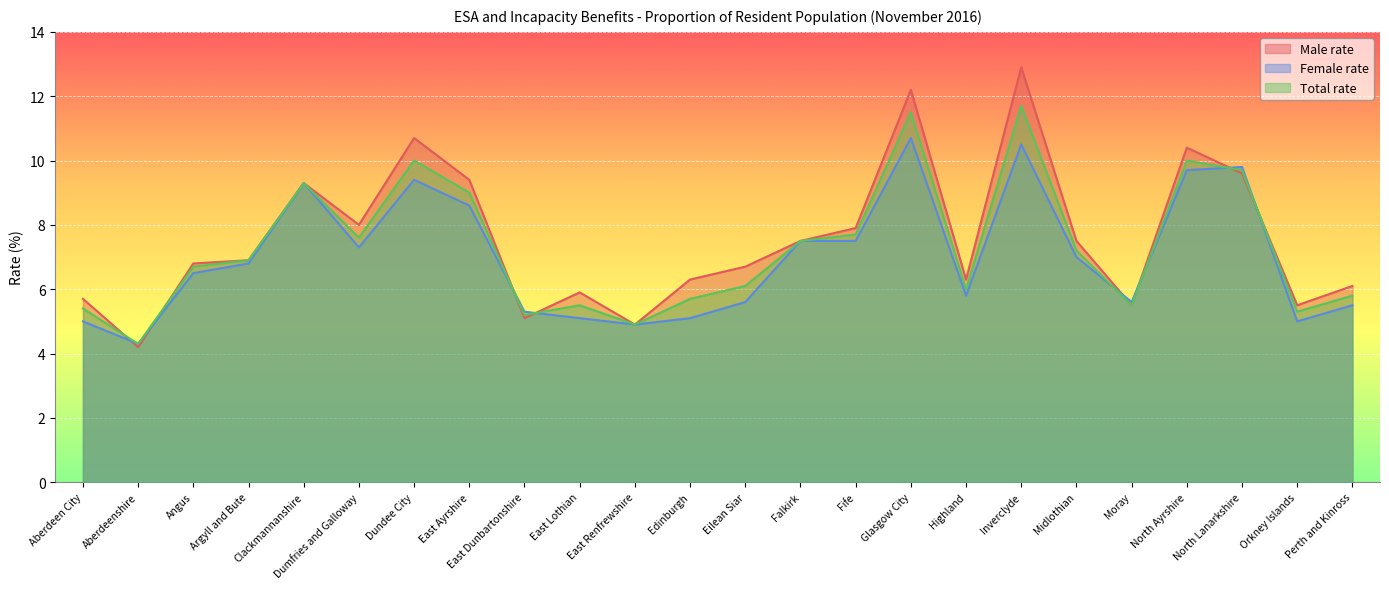

Is it true that Total rate equals 3.5 at Argyll and Bute?

False